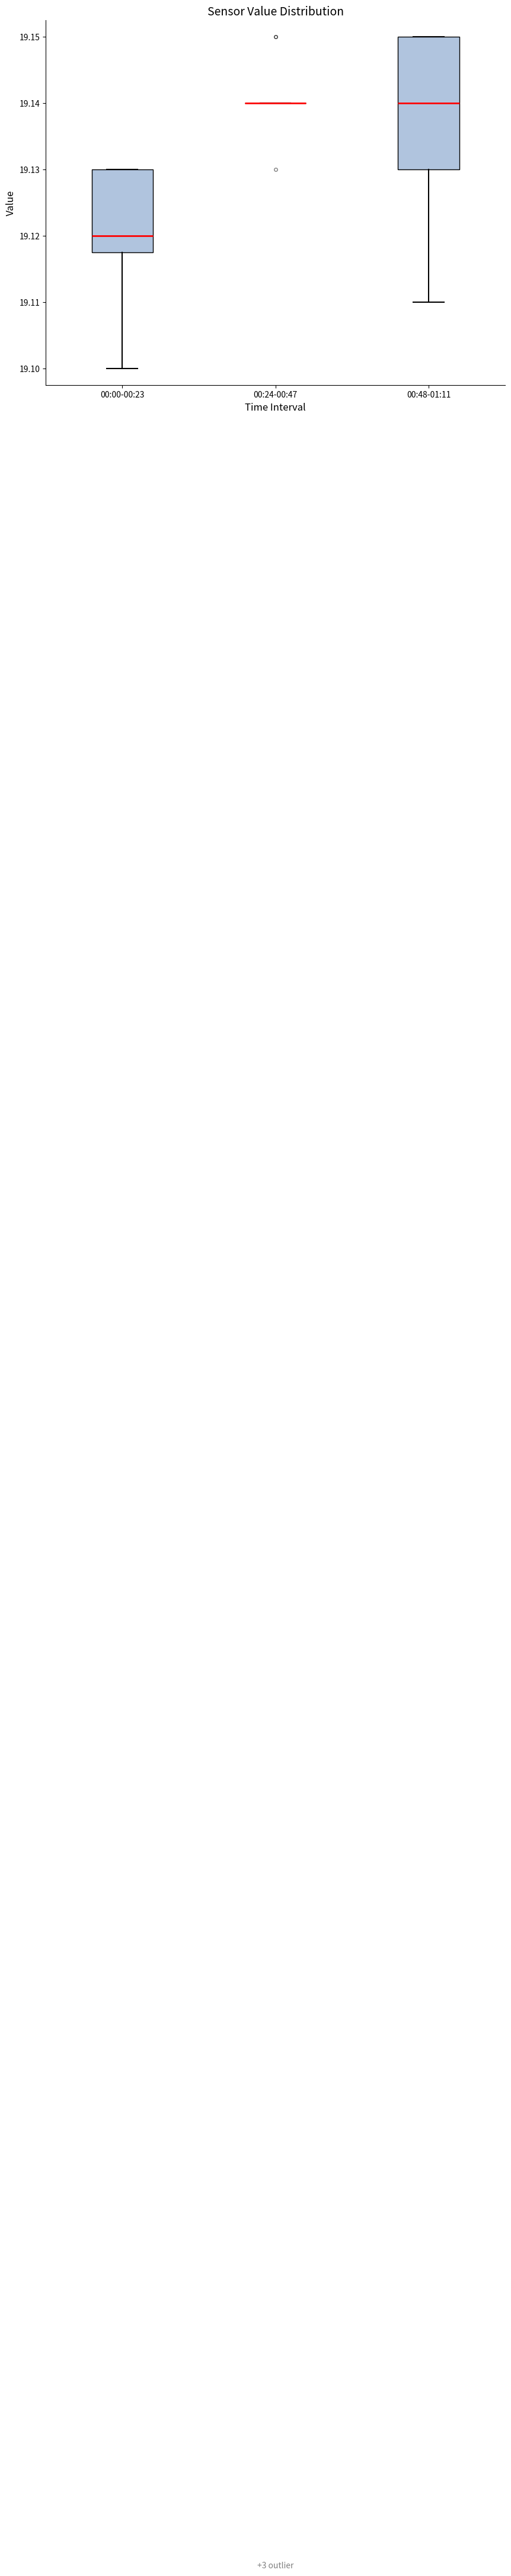

Reading left to right, read every box against the y-axis: the position of its median line, the range the box covers, and the ends of its whiskers. The values are not printed on the chart, so give them approximately, as read against the axis.

00:00-00:23: median 19.120, box 19.118 to 19.130, whiskers 19.100 to 19.130
00:24-00:47: box collapsed to a line at 19.140, whiskers 19.140 to 19.140
00:48-01:11: median 19.140, box 19.130 to 19.150, whiskers 19.110 to 19.150